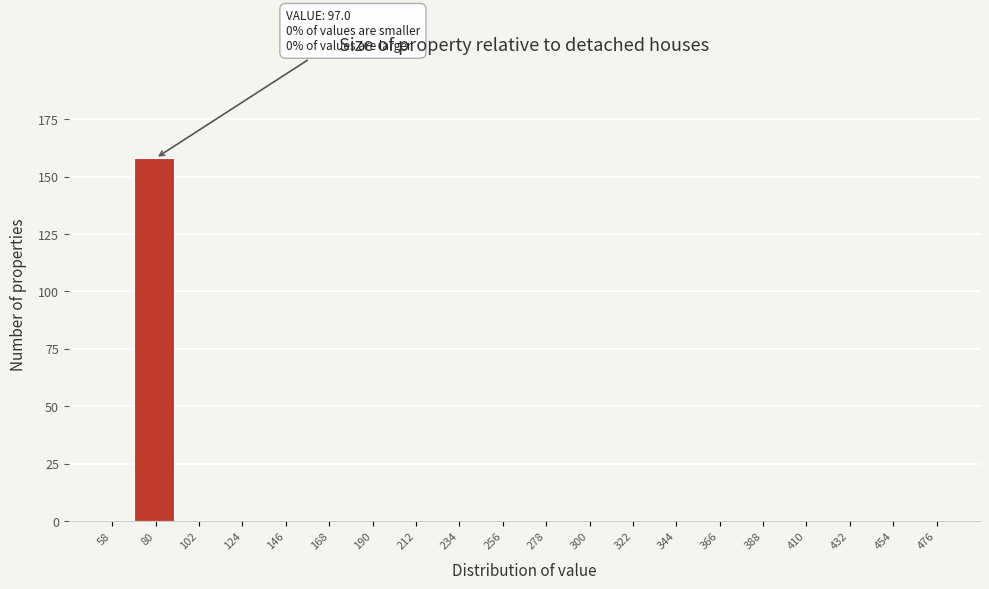

Reading left to right, what are all the values shown in this chart?

58=0	80=158	102=0	124=0	146=0	168=0	190=0	212=0	234=0	256=0	278=0	300=0	322=0	344=0	366=0	388=0	410=0	432=0	454=0	476=0